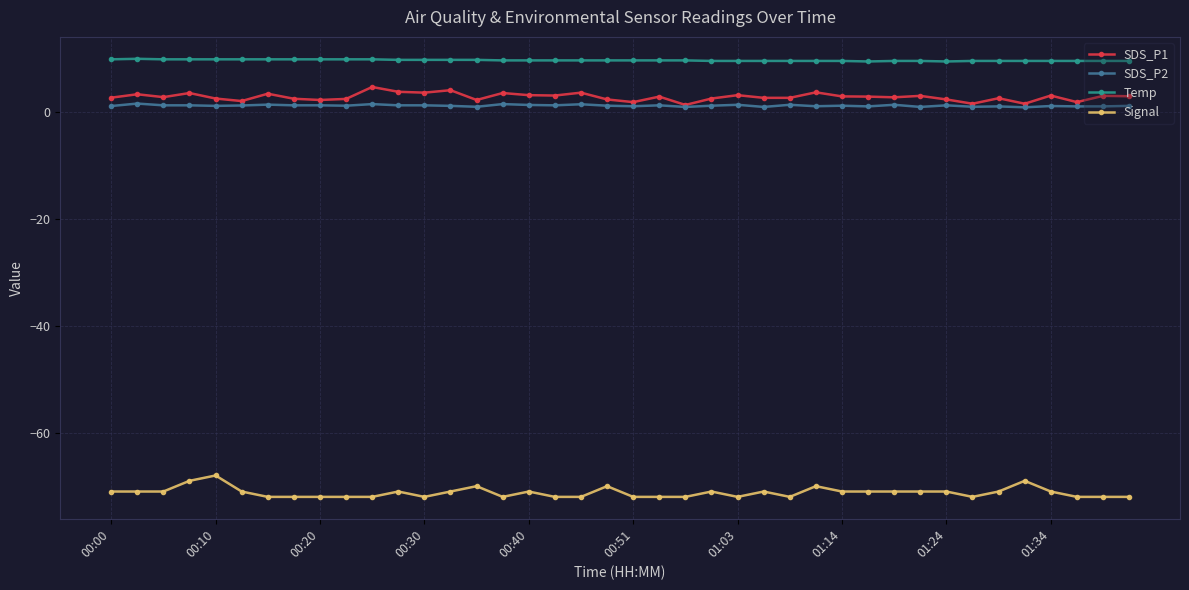

At how many categories does at least one series exceed -22?

40